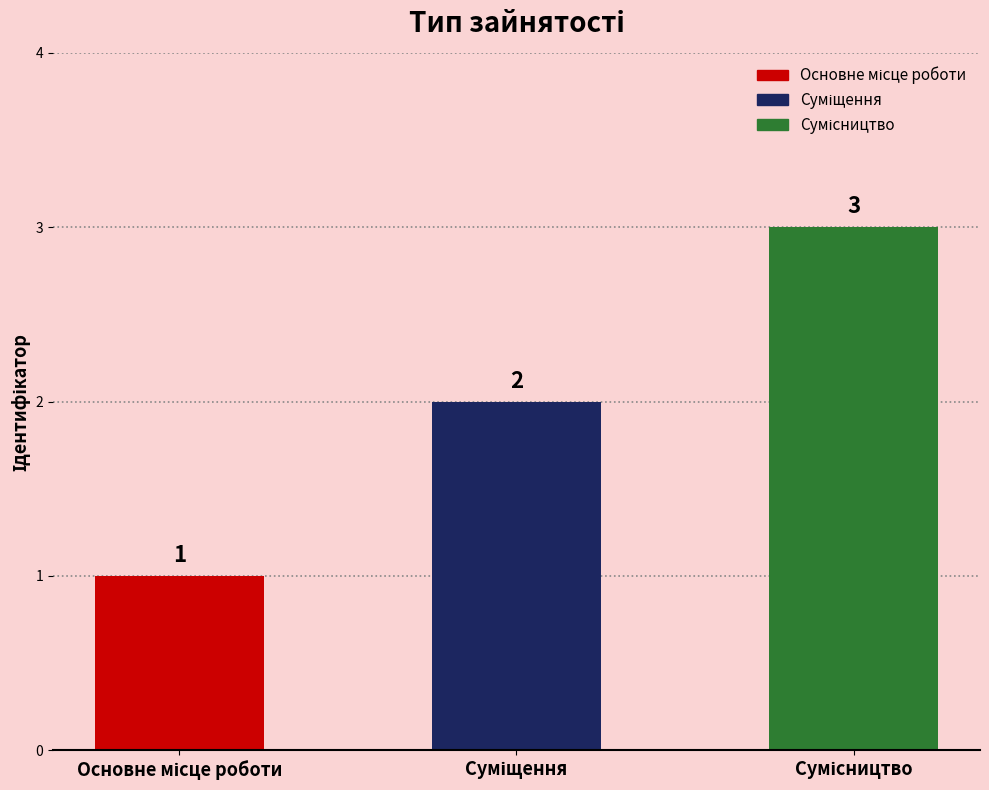

What is the maximum value shown in the chart?

3